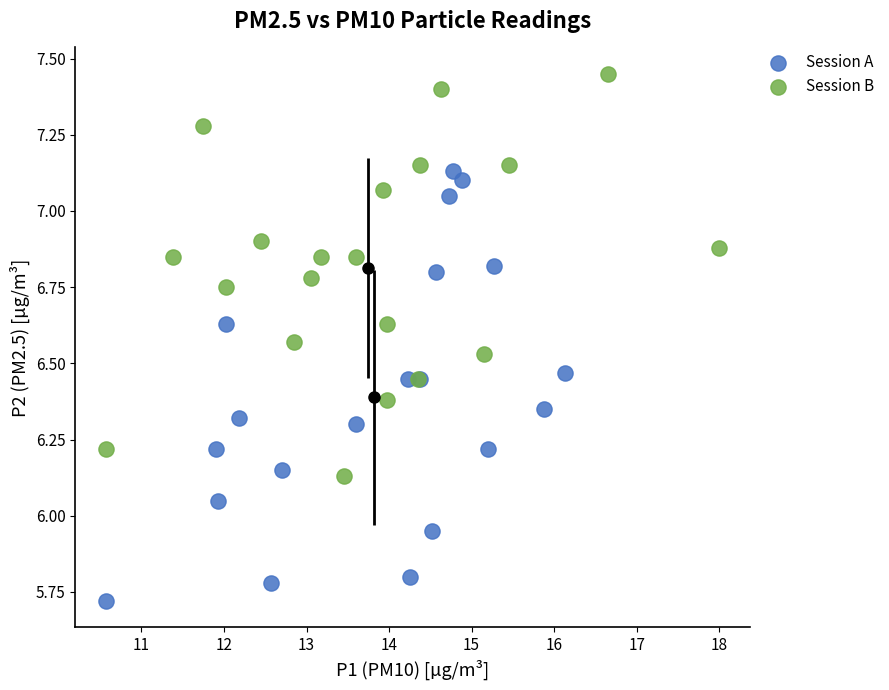

Which series contains the highest Y value?

Session B